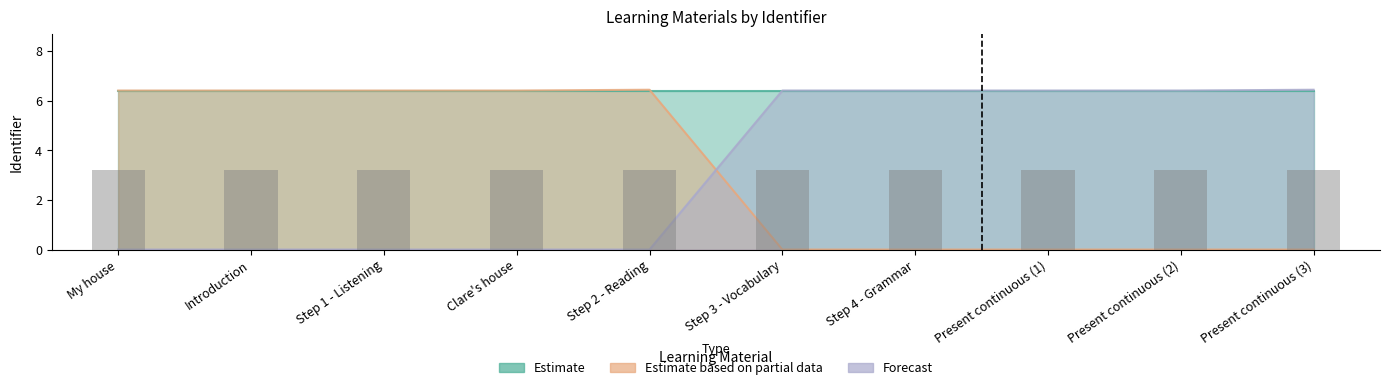

What is the difference between the second highest and second lowest values in the Forecast series?

6.4